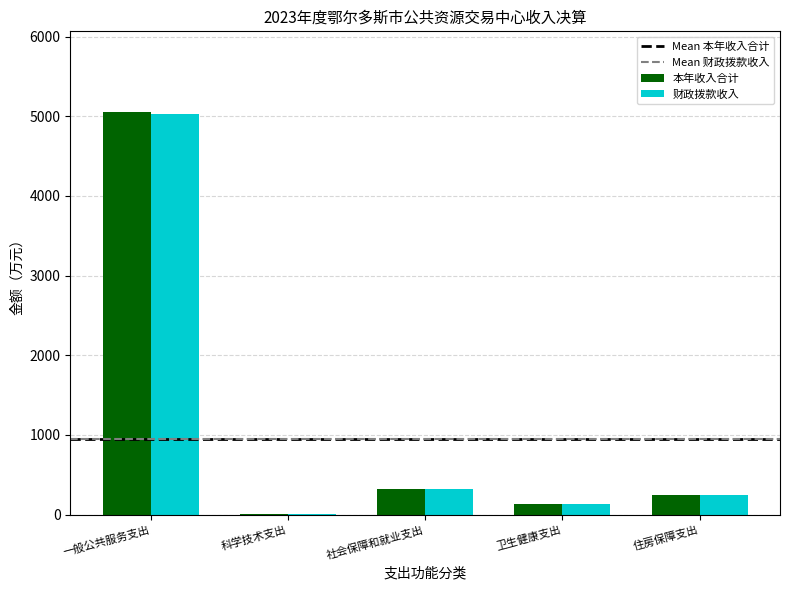

Which series changed the most between 一般公共服务支出 and 卫生健康支出?

本年收入合计